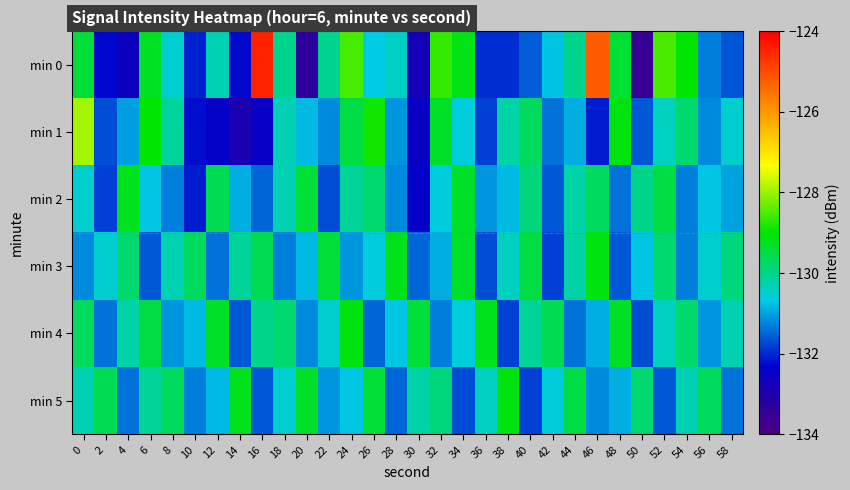

What is the total value across all series at 44?

-782.3